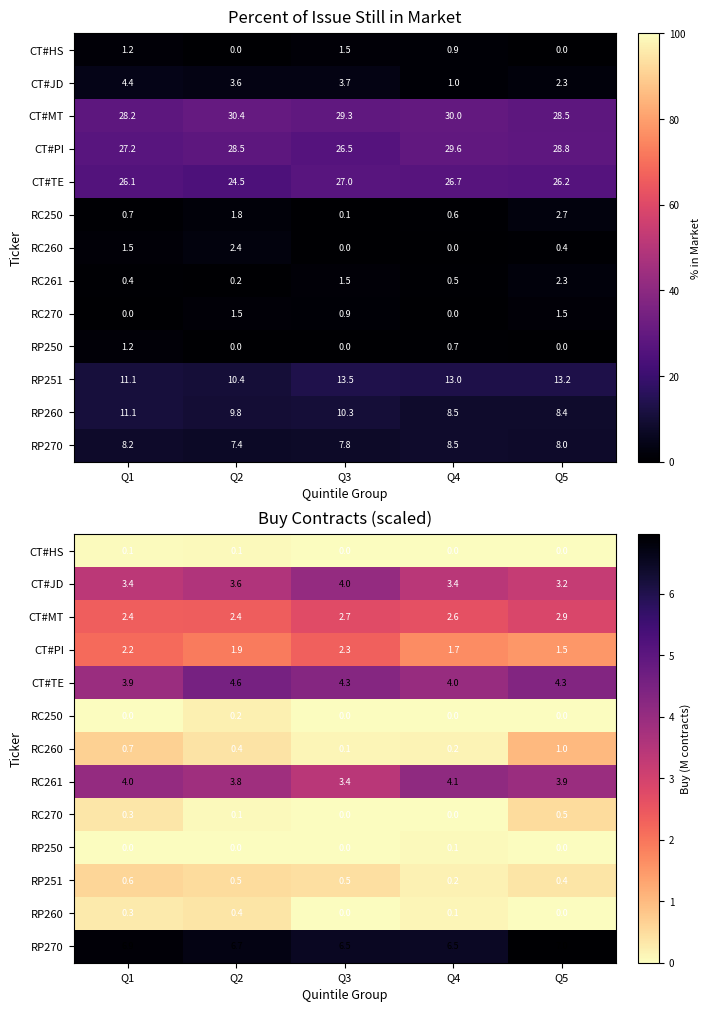

Where is RP270 nearest to the value 6?

Q4